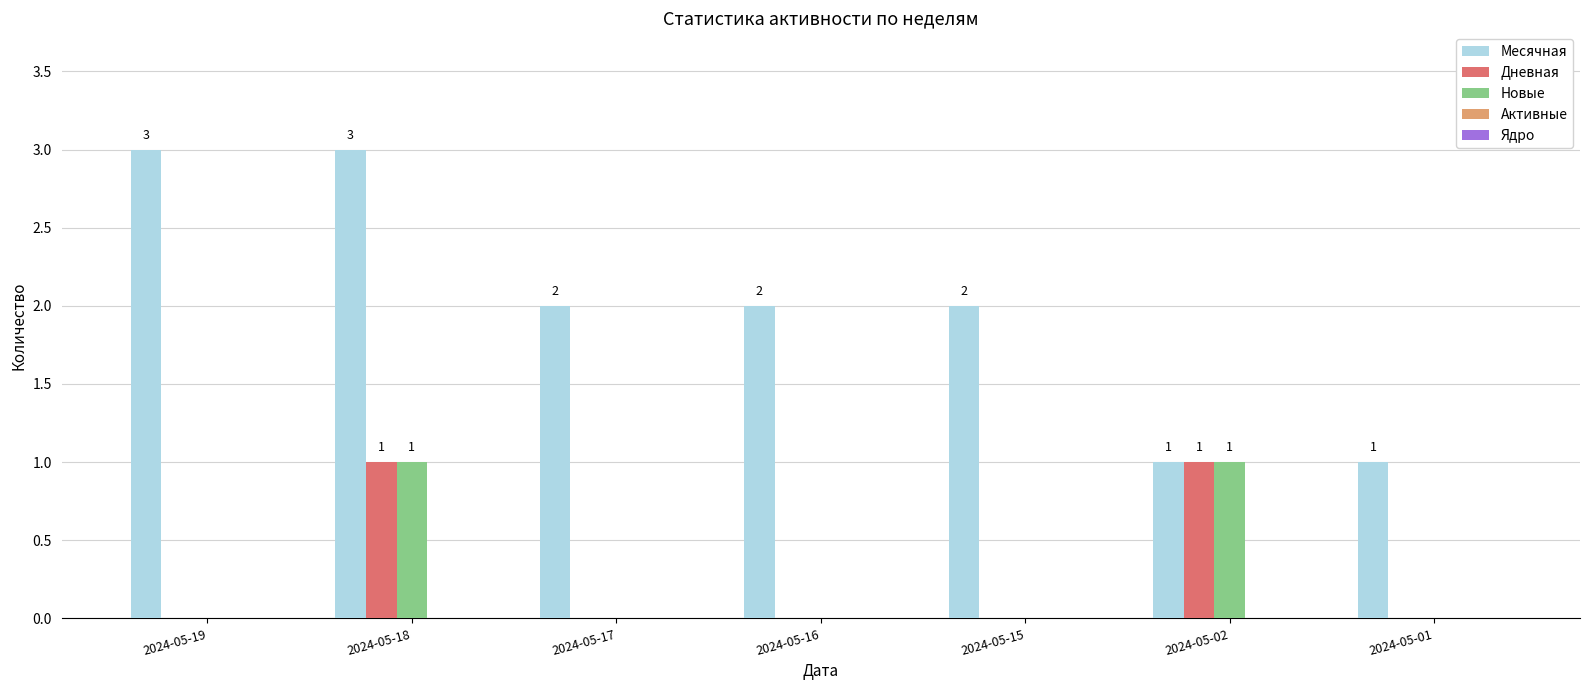

What is the greatest value displayed?

3